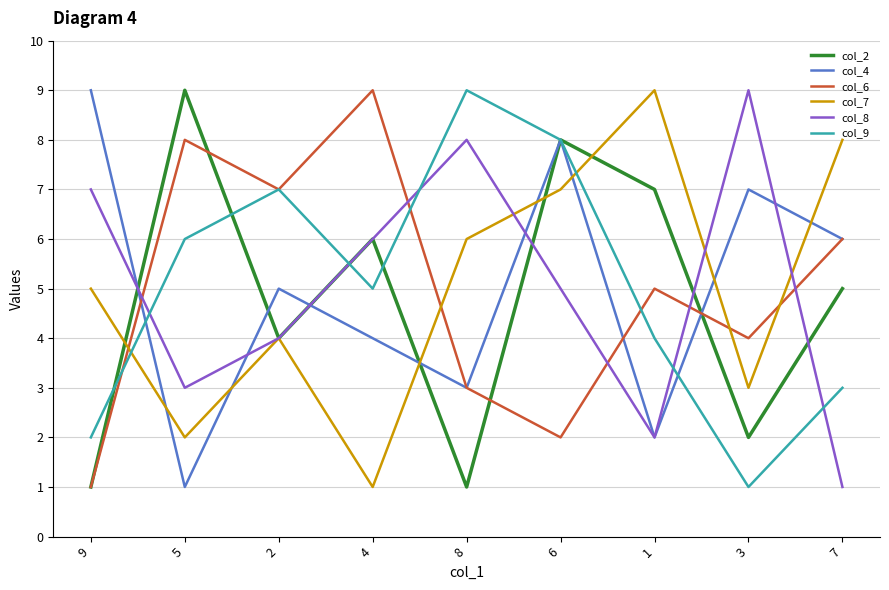

What is the difference between the maximum and minimum values in the col_6 series?

8